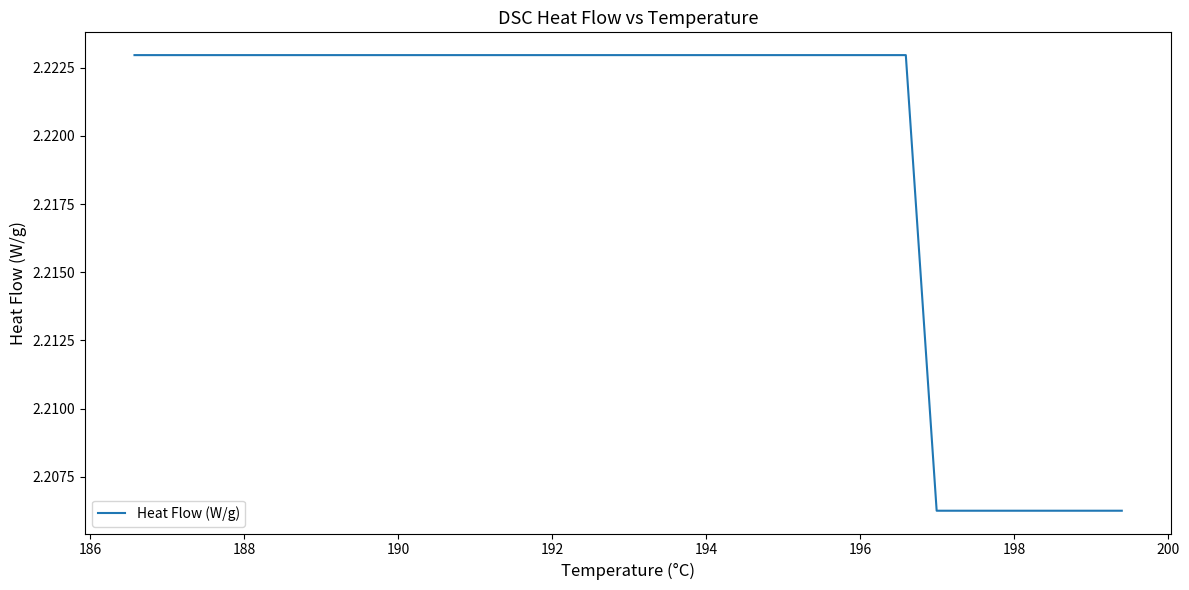

What is the value of the 29th point from the left?

2.2